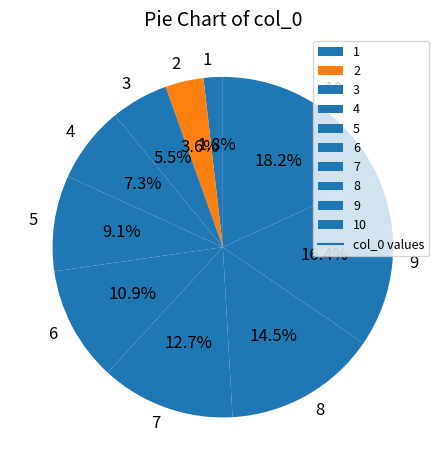

How much of the chart is everything except 3?

94.5%